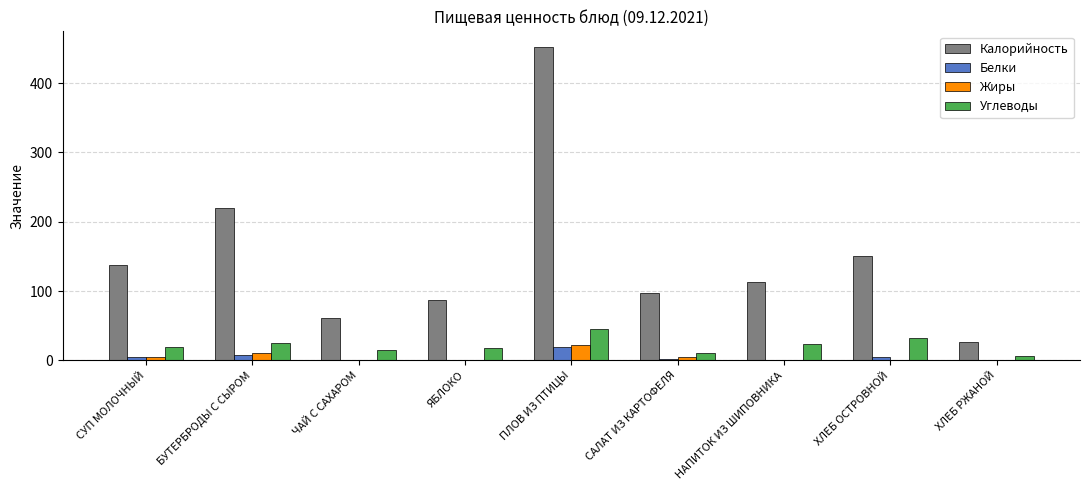

Between СУП МОЛОЧНЫЙ and ХЛЕБ РЖАНОЙ, which series saw the biggest shift?

Калорийность